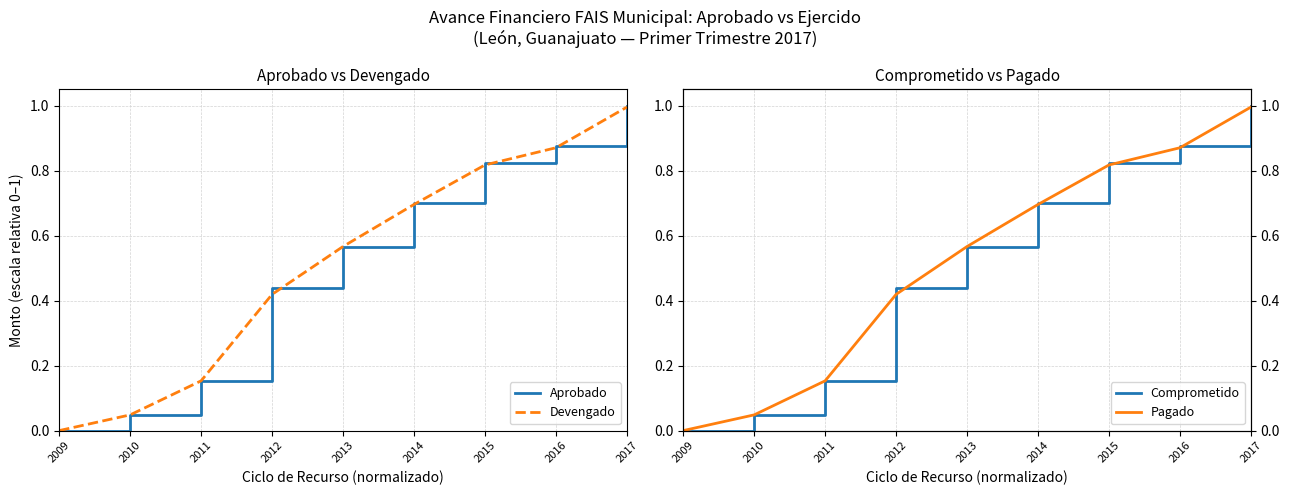

How many distinct data groups are displayed?

4